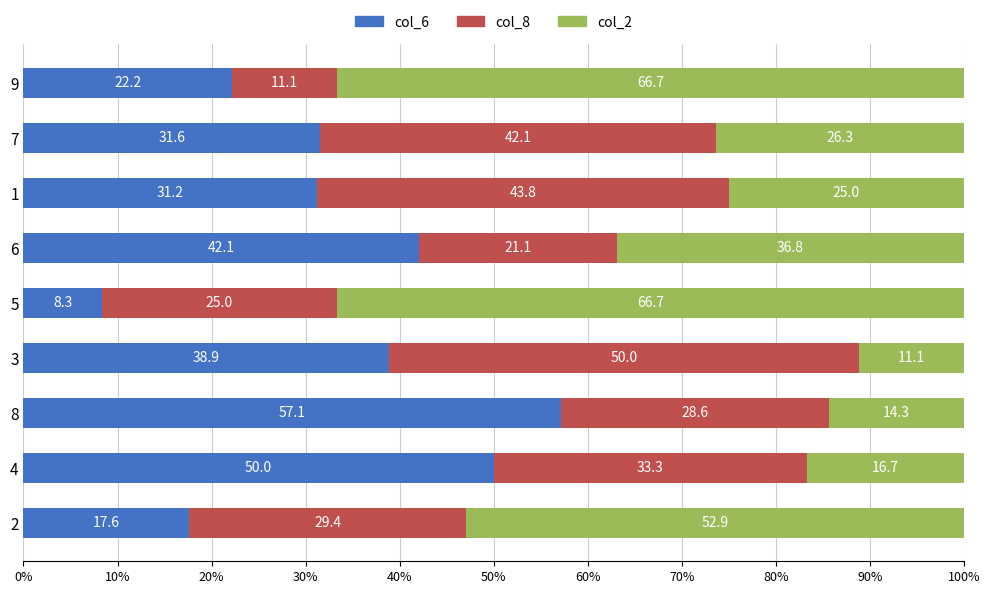

At which label is col_6 closest to 32?

7